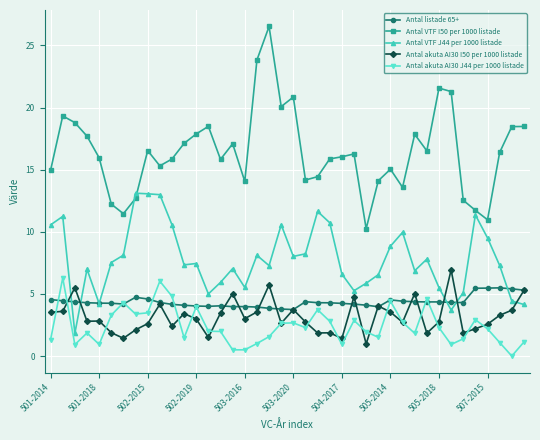

What is the difference between the maximum and second lowest values in the Antal akuta AI30 J44 per 1000 listade series?

5.8